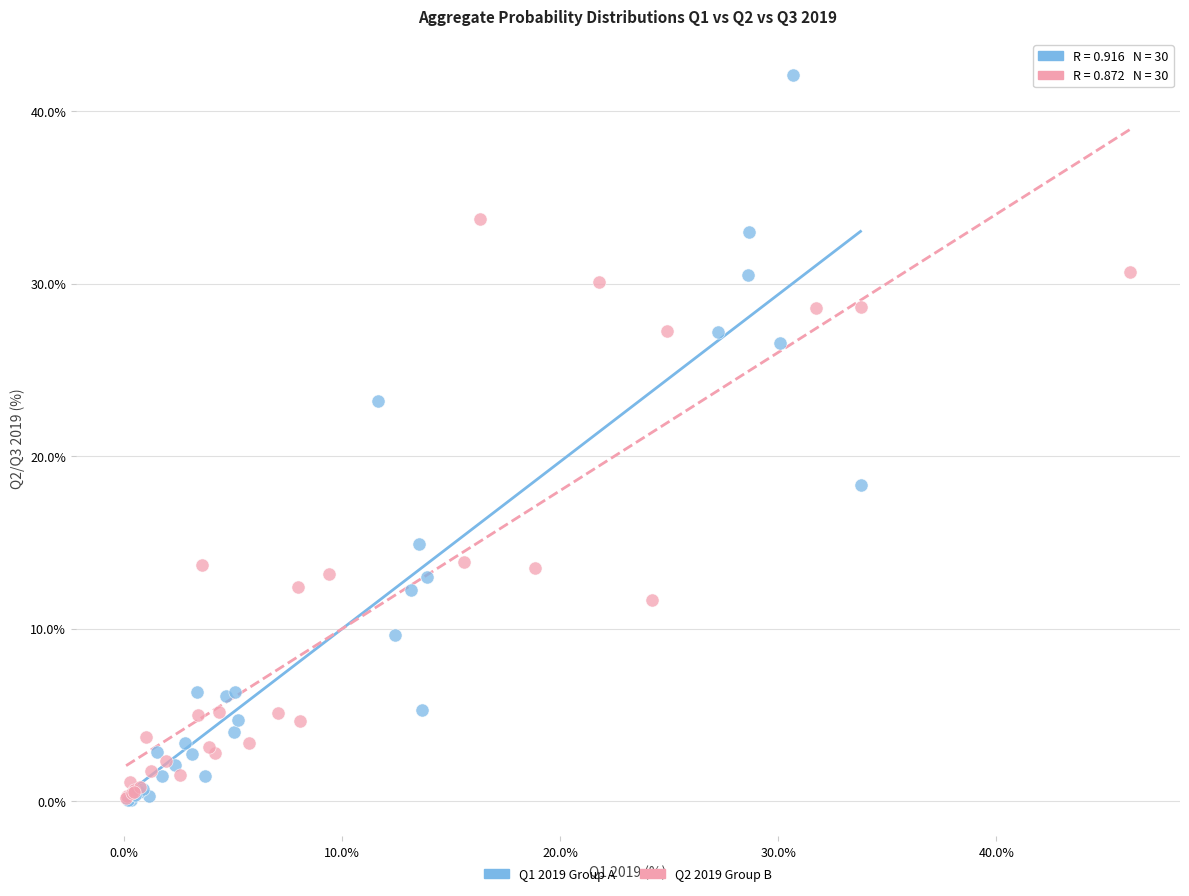

Which series reaches the maximum Y coordinate?

Q1 2019 Group A